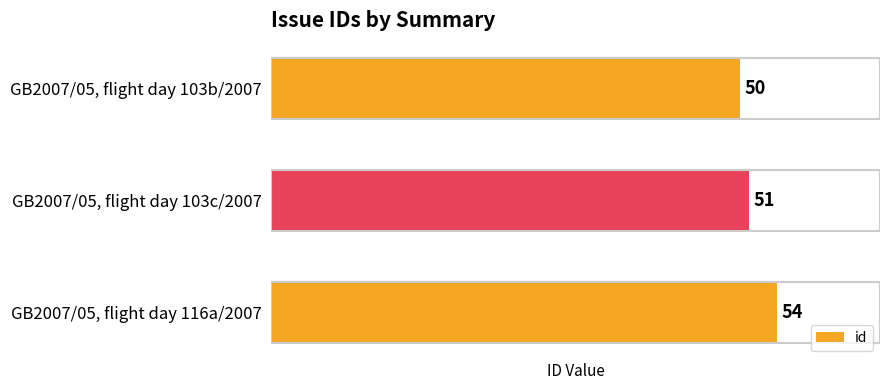

At which label is the value closest to 52?

GB2007/05, flight day 103c/2007